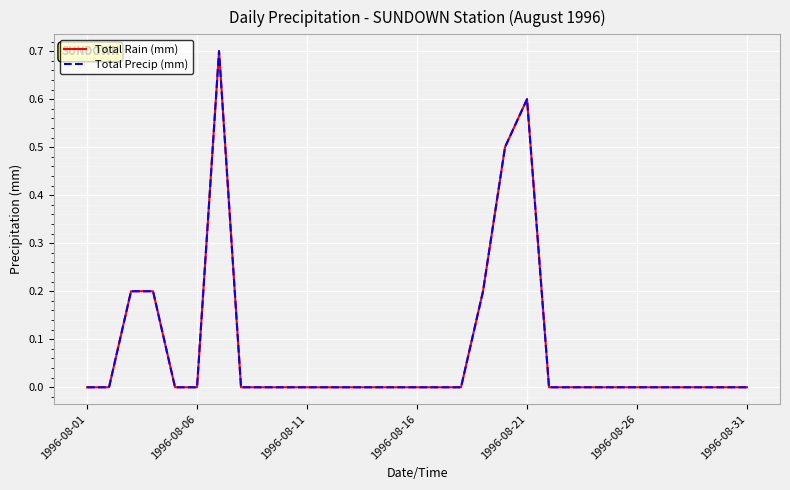

Is this an area chart (filled region under the line)?

No